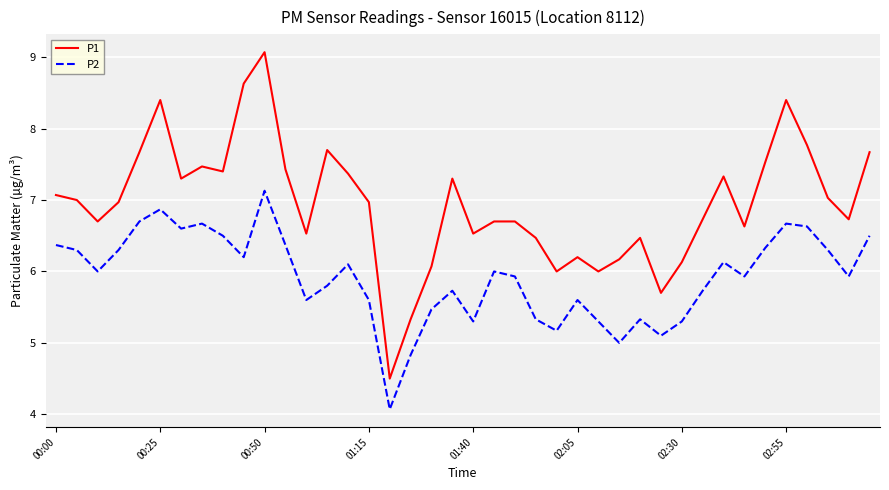

Which series has the largest range (max minus min)?

P1